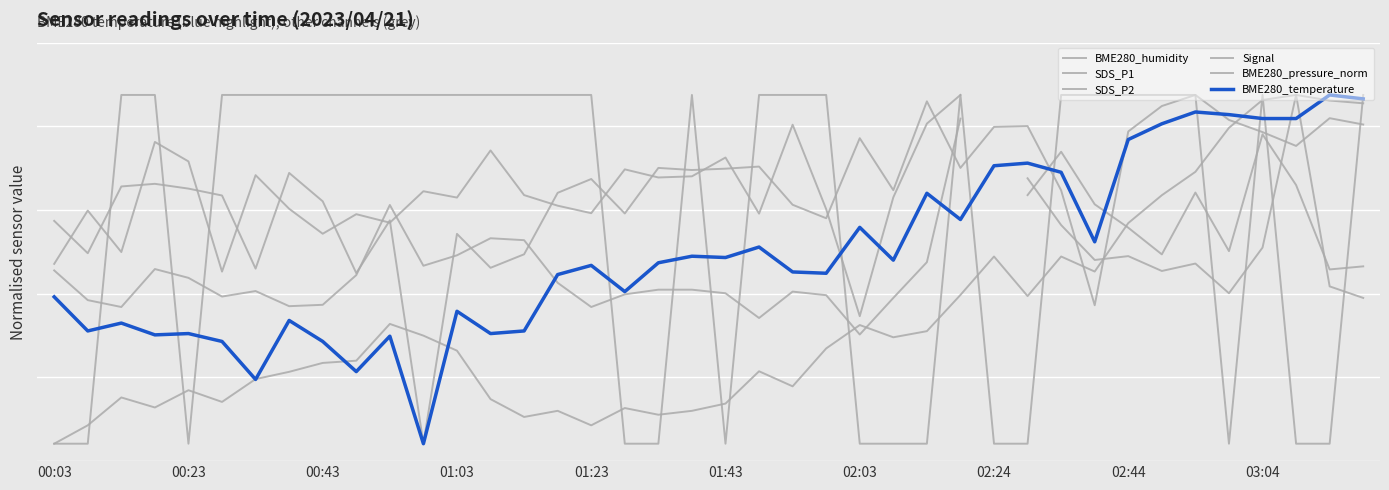

What is the highest value of the SDS_P1 series?

1.0